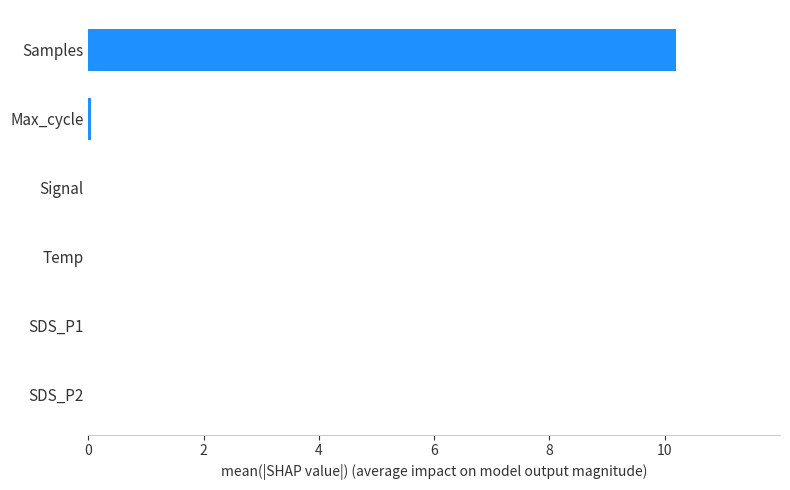

What is the sum of all values?

10.2